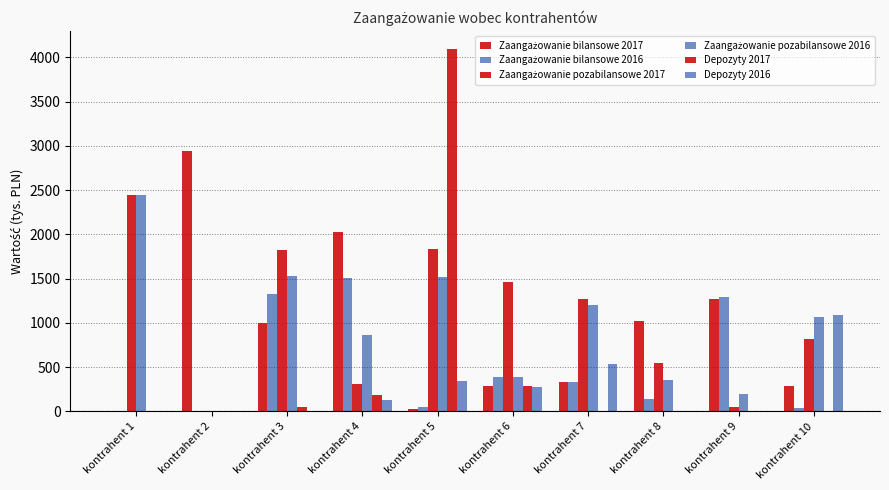

Are the bars horizontal?

No